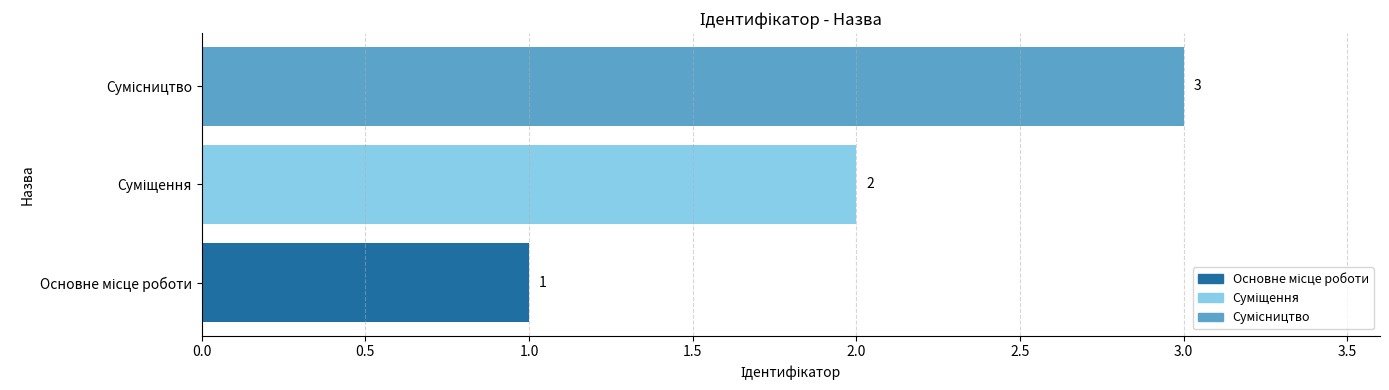

What is the average value?

2